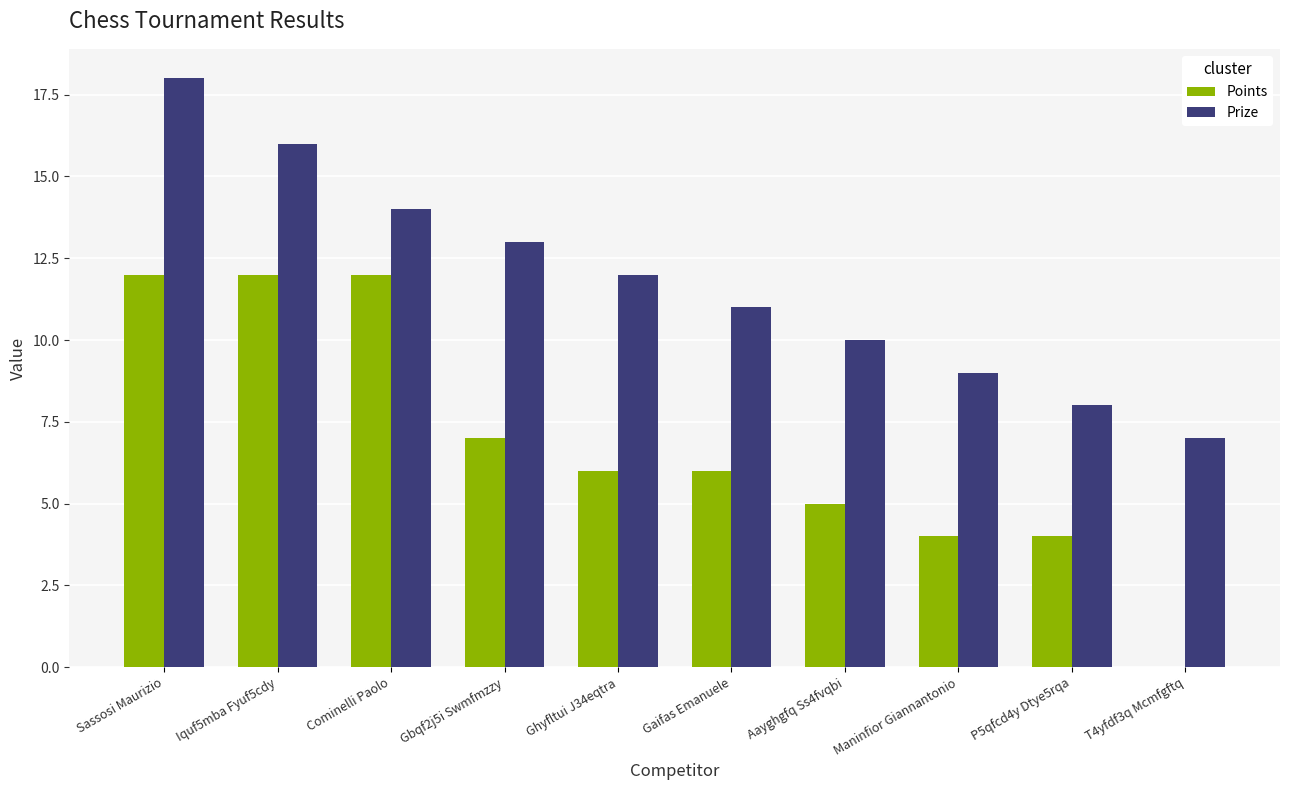

Between P5qfcd4y Dtye5rqa and T4yfdf3q Mcmfgftq, which series saw the biggest shift?

Points